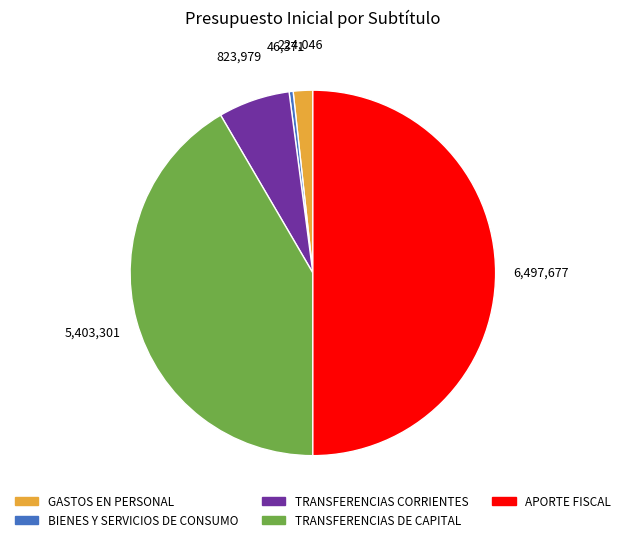

Is the sum of GASTOS EN PERSONAL and TRANSFERENCIAS DE CAPITAL greater than half?

No